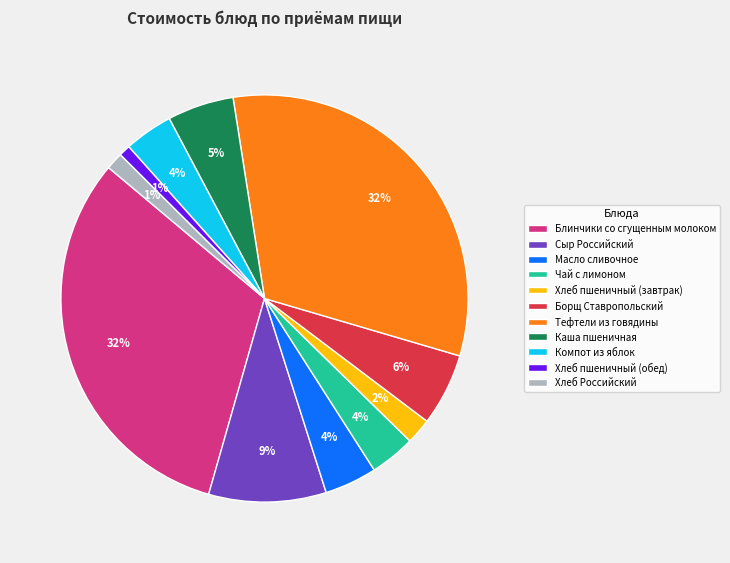

Count the number of slices in the pie.

11